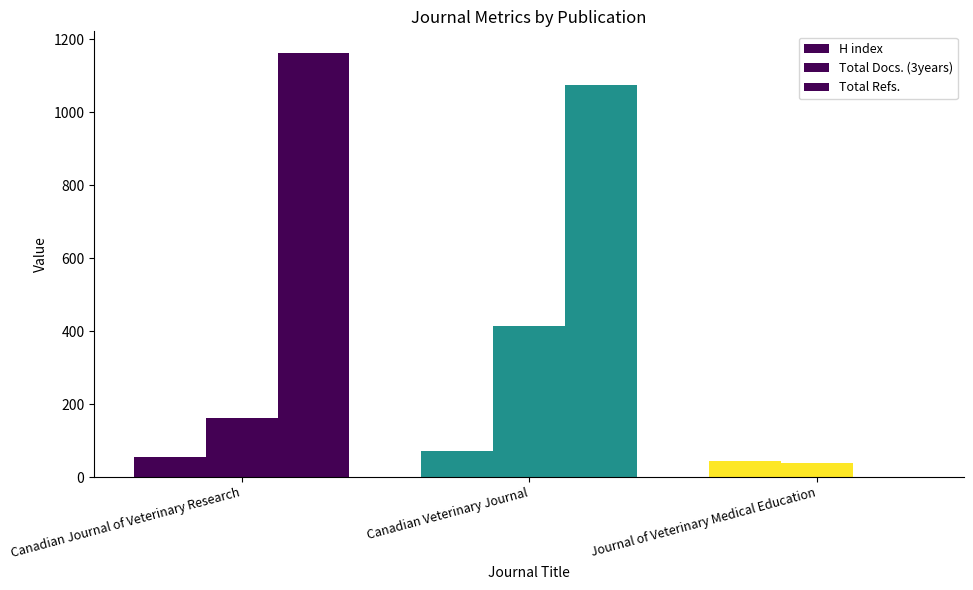

What is the difference between the Total Docs. (3years) values at Journal of Veterinary Medical Education and Canadian Journal of Veterinary Research?

125